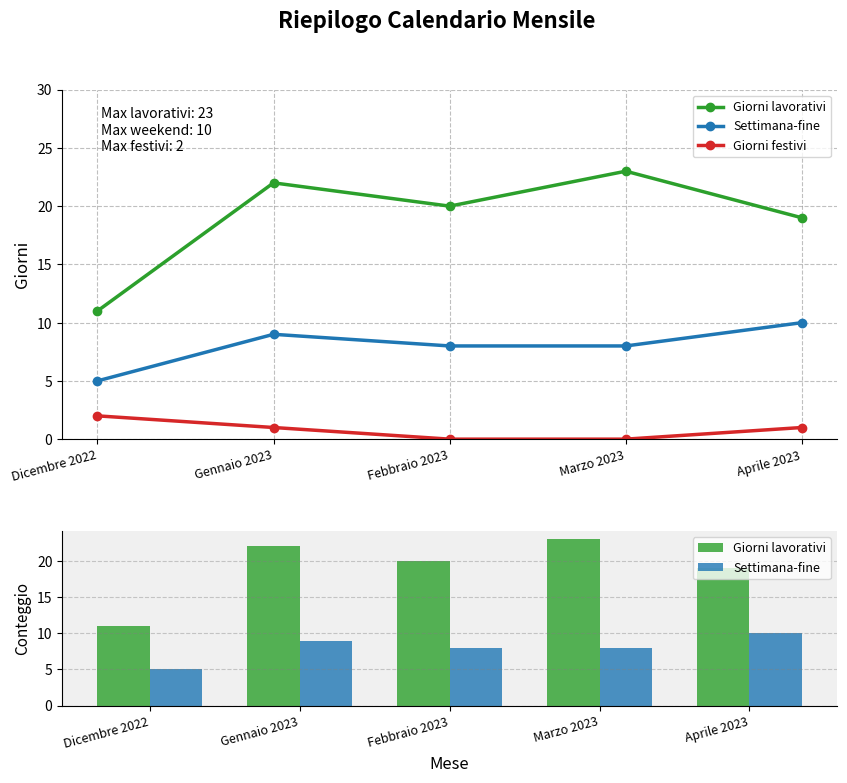

Which series has the largest total across all categories?

Giorni lavorativi